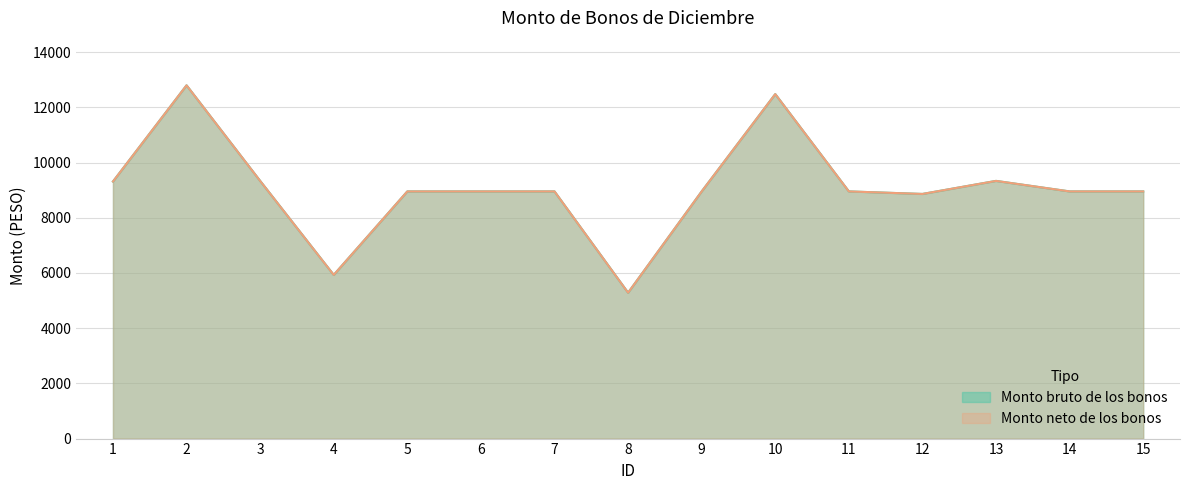

Reading left to right, list all the values displayed in this chart.

Monto bruto de los bonos: 9312	12796	9334	5929	8953	8953	8953	5284	8953	12478	8953	8861	9334	8953	8953
Monto neto de los bonos: 9312	12796	9334	5929	8953	8953	8953	5284	8953	12478	8953	8861	9334	8953	8953